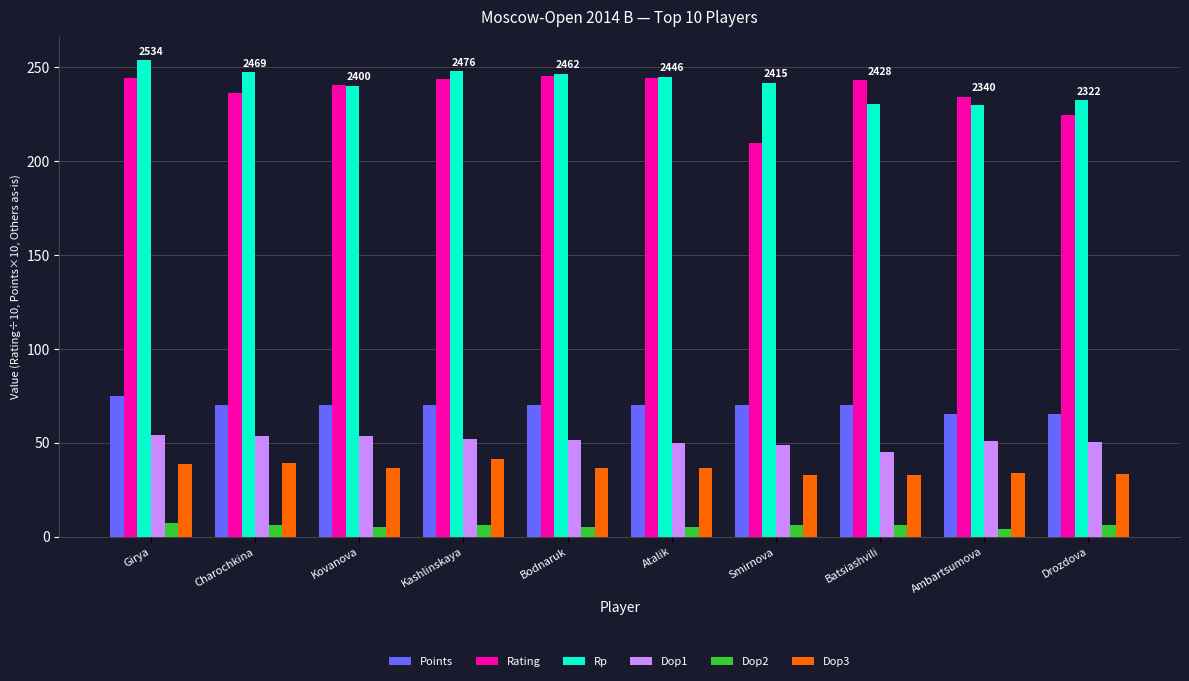

How many groups of bars are there?

10